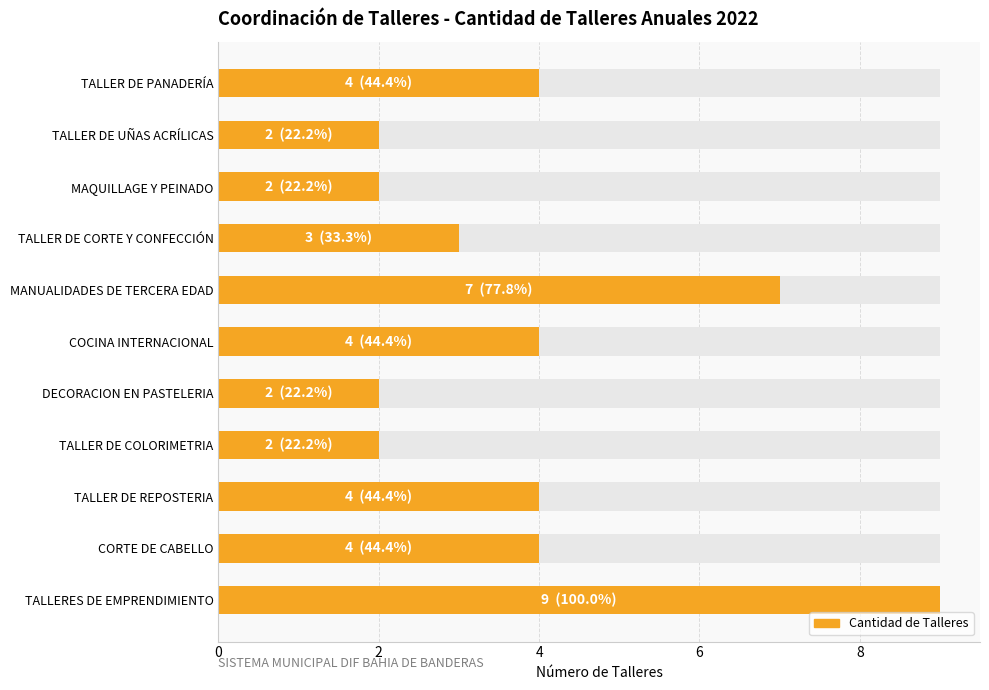

Count the values in the range 2 to 4.

9